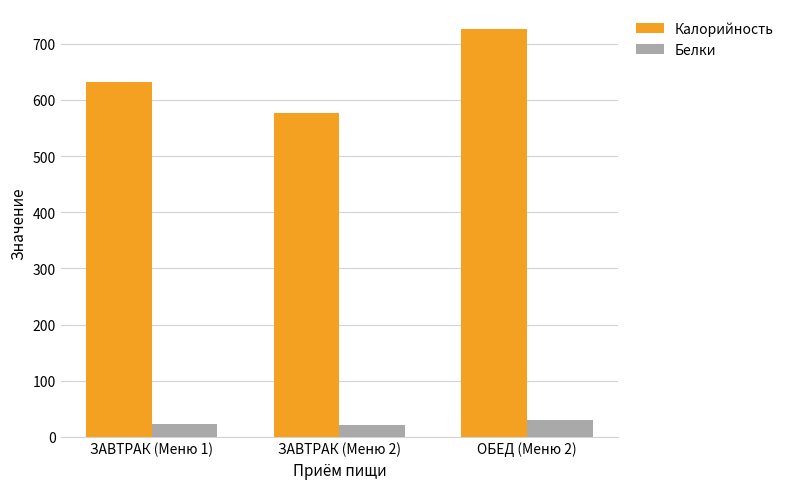

Where does the Калорийность series first go above 632?

ЗАВТРАК (Меню 1)